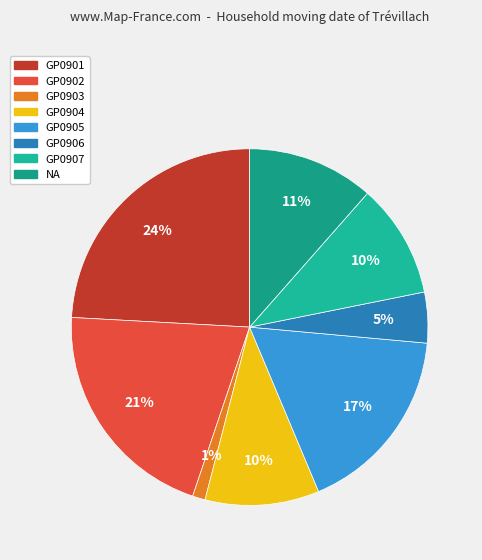

How many segments does this pie chart have?

8